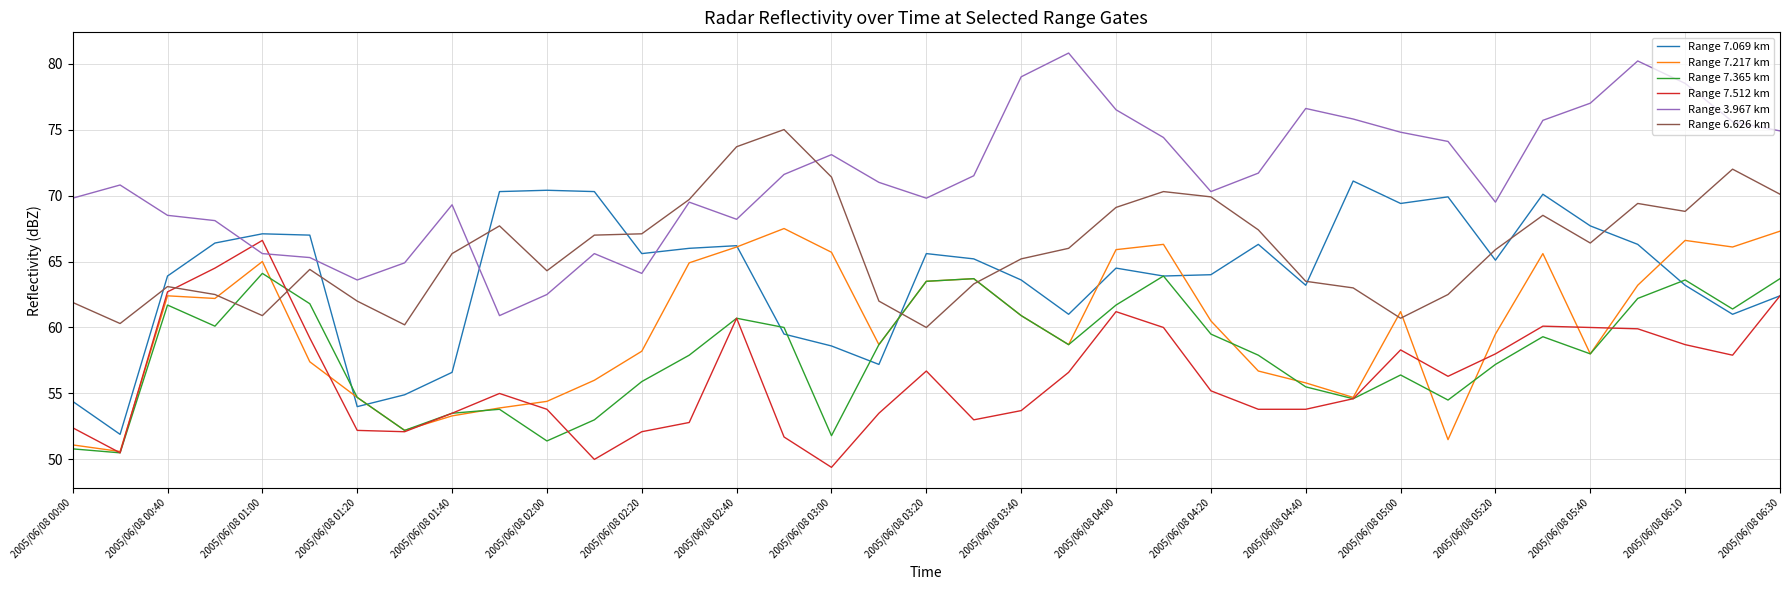

What is the sum of all Range 7.512 km values?

2082.9